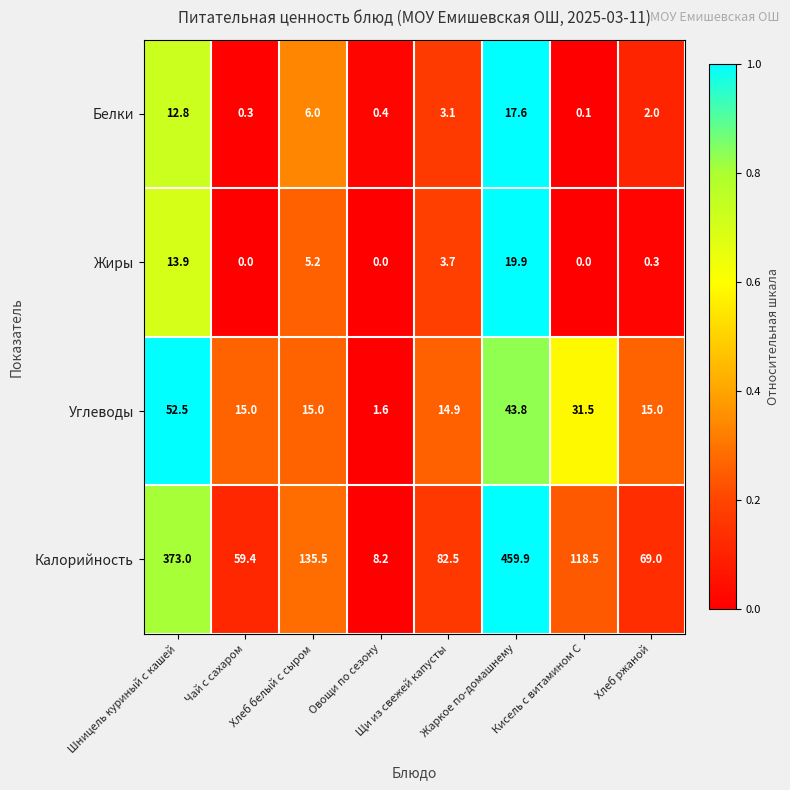

True or false: Белки has a value of 0.1 at Кисель с витамином С.

True